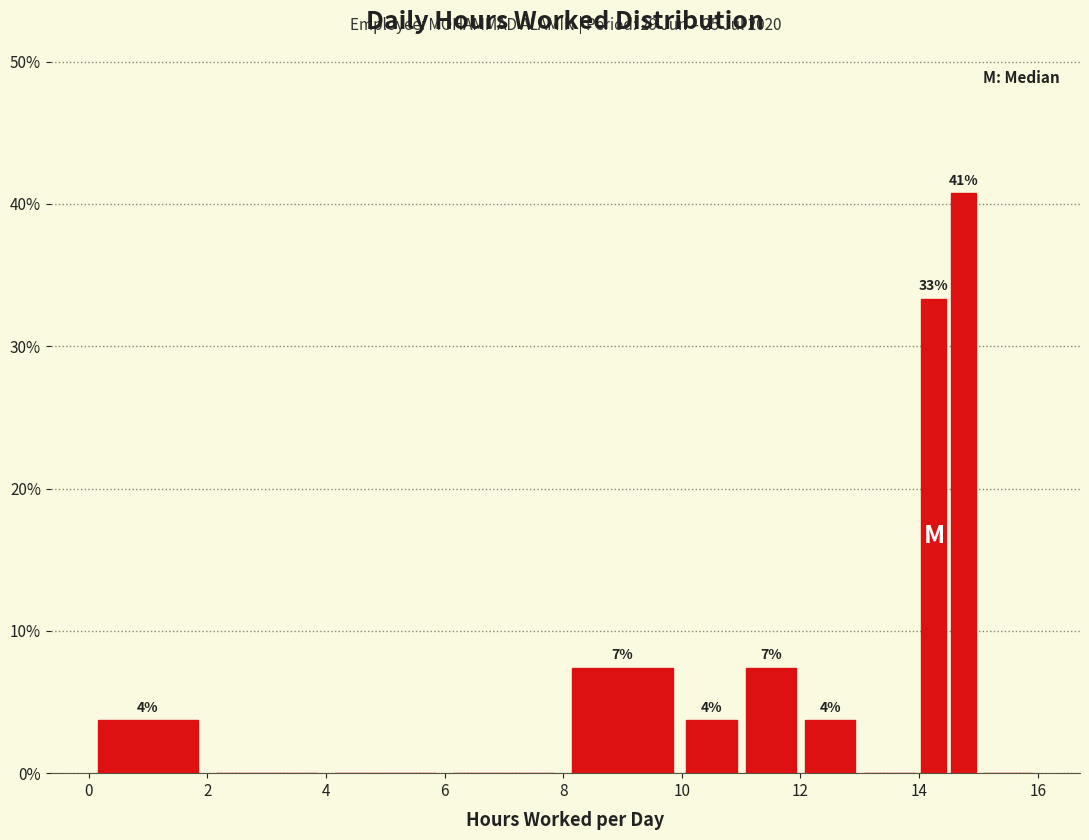

Around what value on the x-axis is the tallest bar? Give the approximate position of its centre, as read against the axis.

14.8